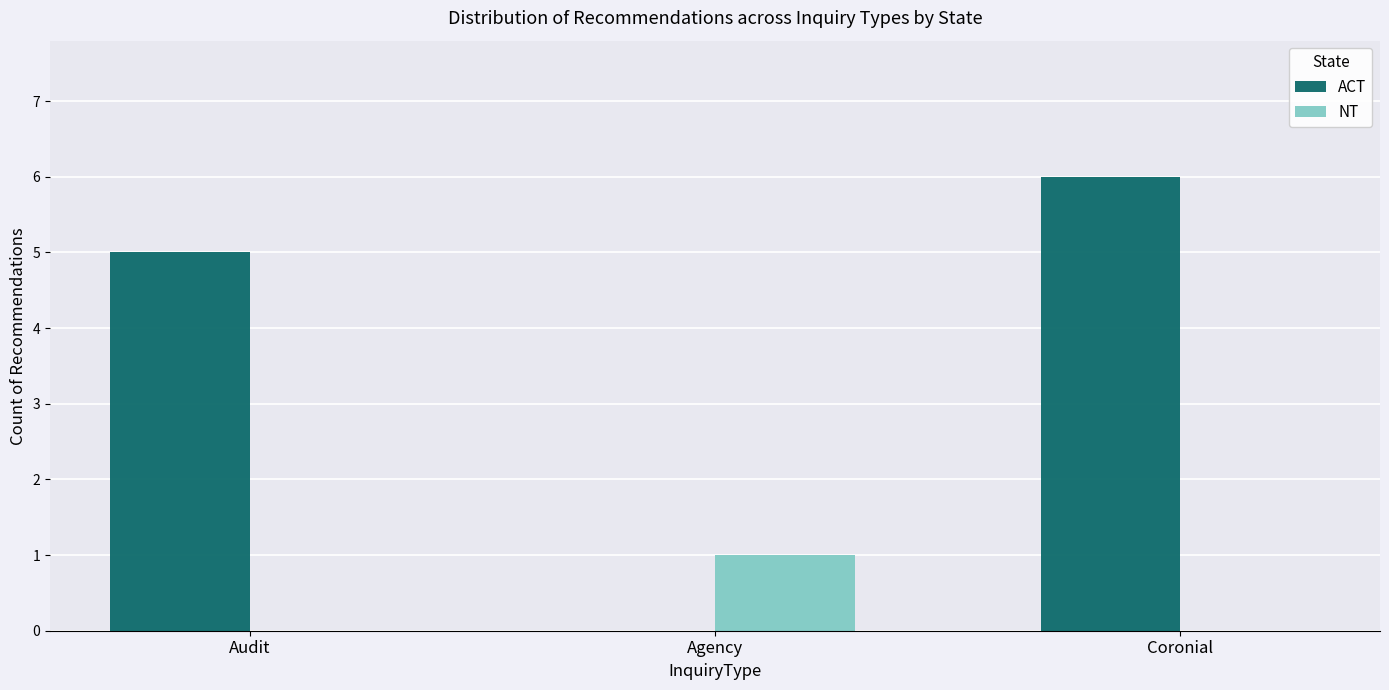

The value of ACT at Agency is 0. True or false?

True